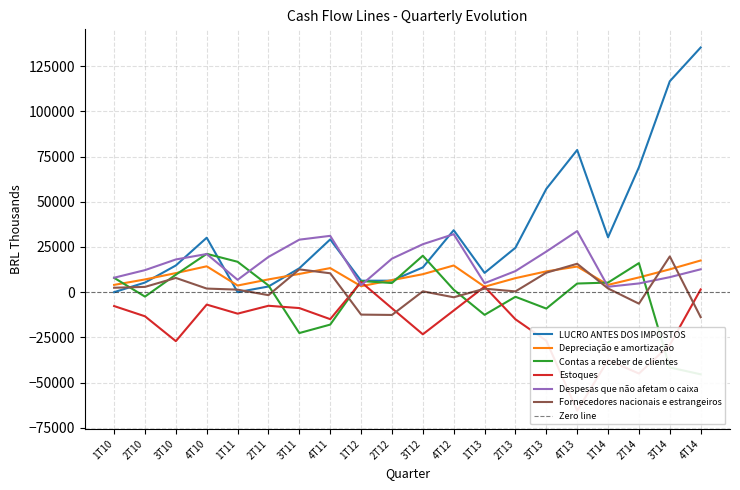

What is the total value across all series at 2T14?

46829